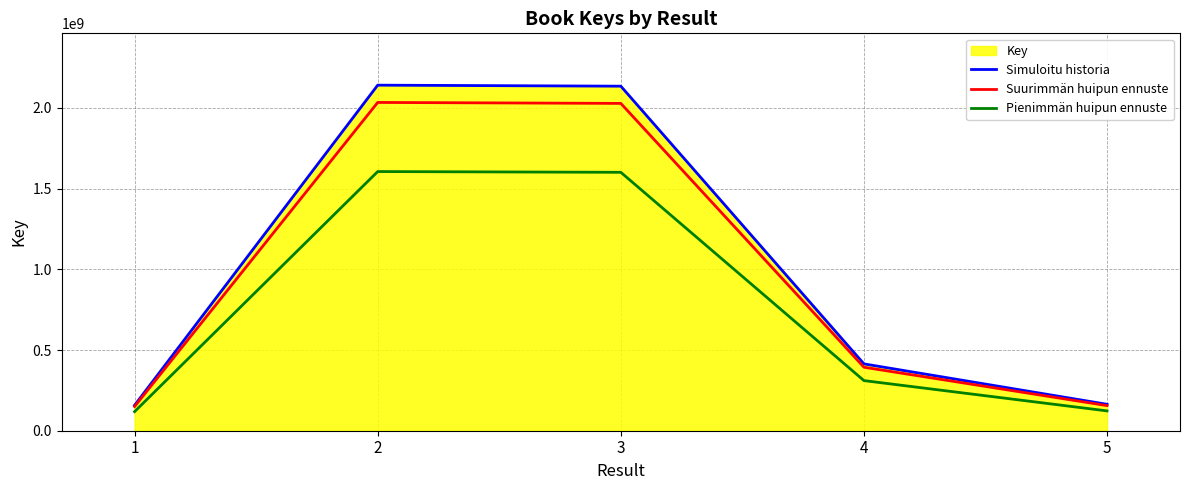

True or false: Pienimmän huipun ennuste and Suurimmän huipun ennuste cross at least once.

False